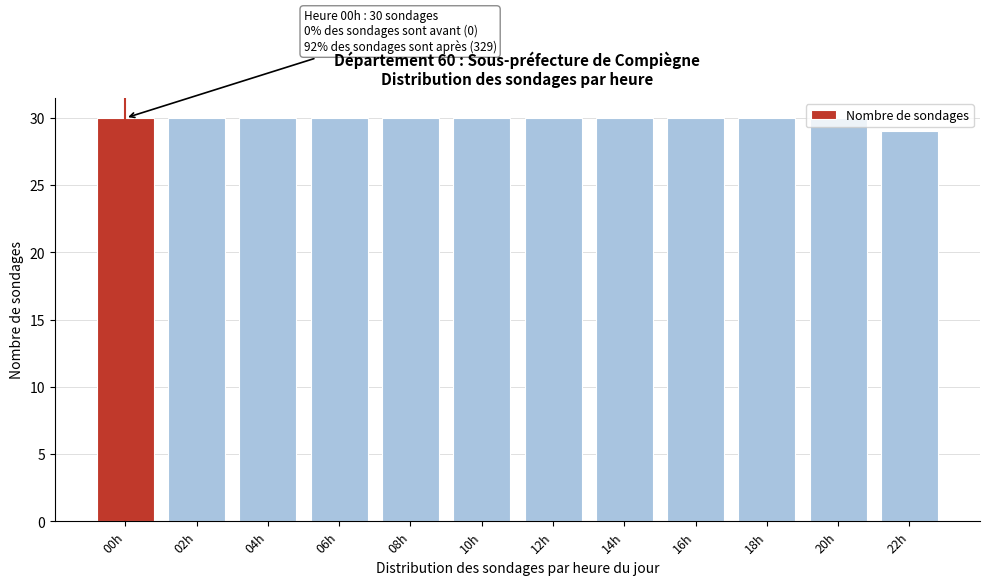

What is the sum of all values?

359